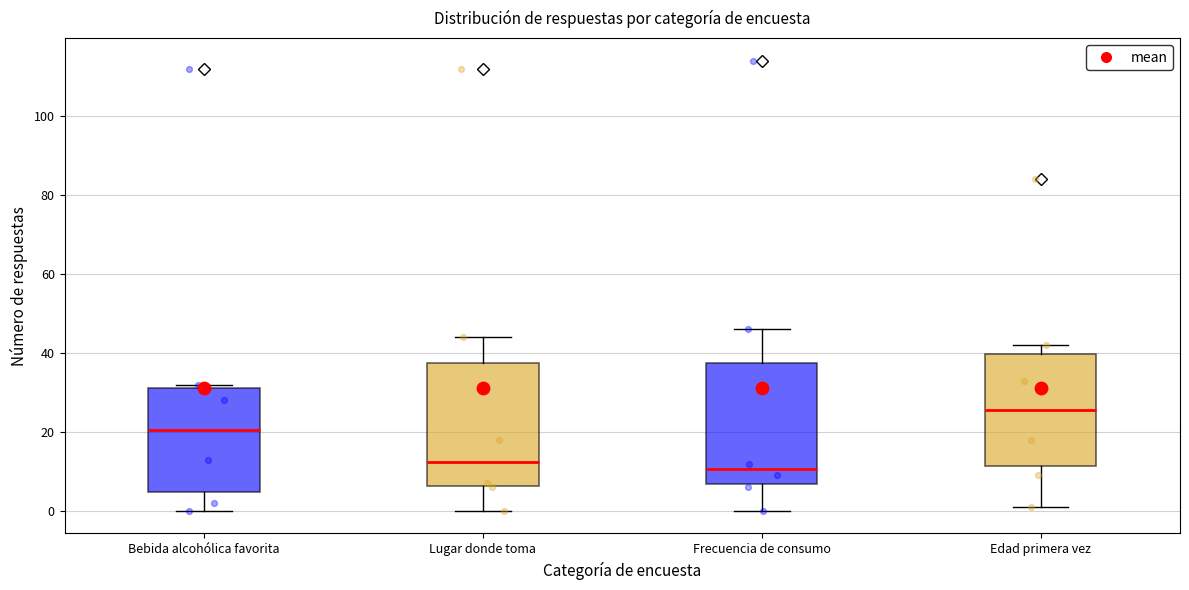

Reading left to right, read every box against the y-axis: the position of its median line, the range the box covers, and the ends of its whiskers. The values are not printed on the chart, so give them approximately, as read against the axis.

Bebida alcohólica favorita: median 20, box 4 to 32, whiskers 0 to 32 (just above the box's upper edge)
Lugar donde toma: median 12, box 6 to 38, whiskers 0 to 44
Frecuencia de consumo: median 10, box 6 to 38, whiskers 0 to 46
Edad primera vez: median 26, box 12 to 40, whiskers 2 to 42